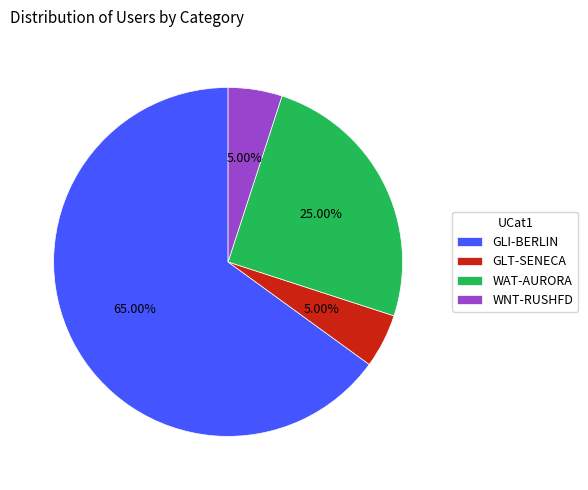

How many slices are in this pie chart?

4